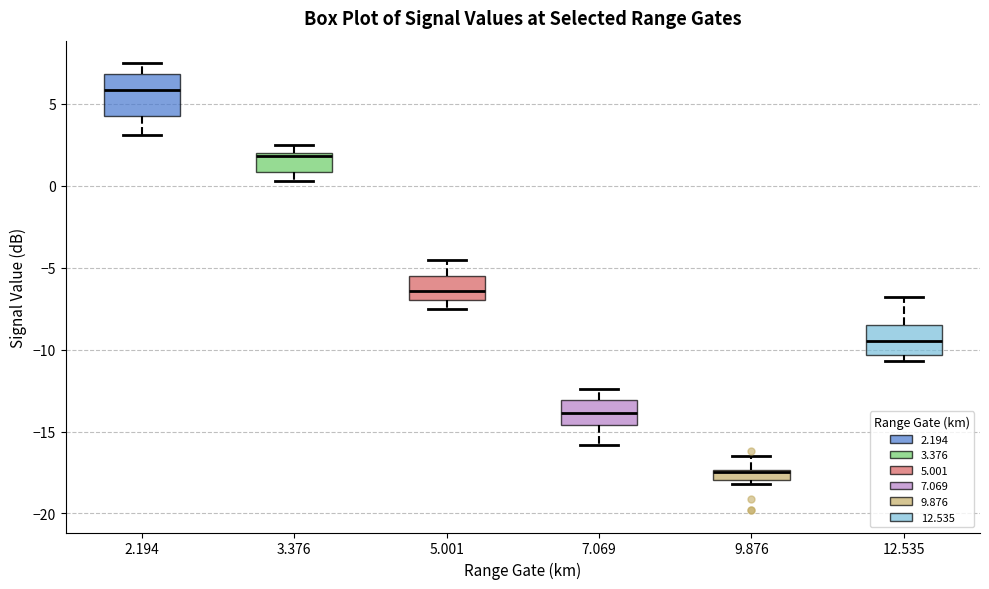

Which box's median line is the highest?

2.194